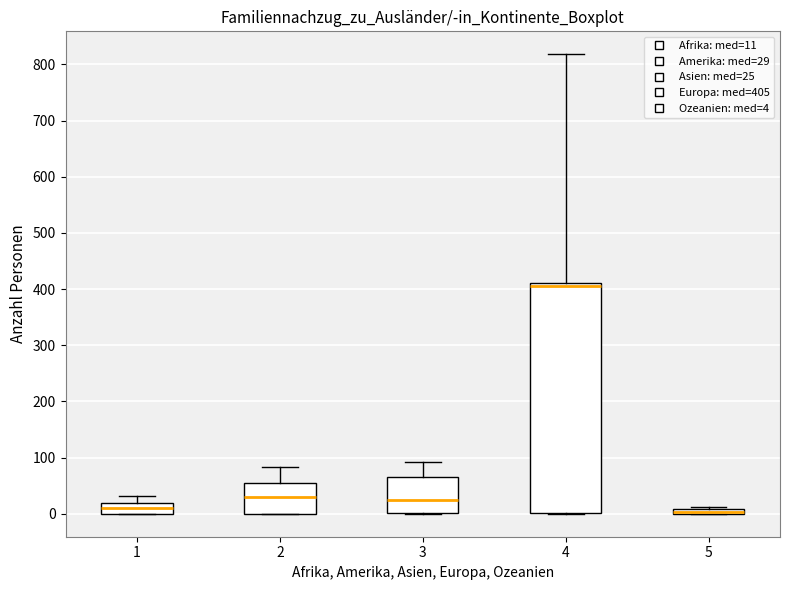

Where is the lower edge of the box at x = 4 on the y-axis? The values are not printed on the chart, so give them approximately, as read against the axis.

0